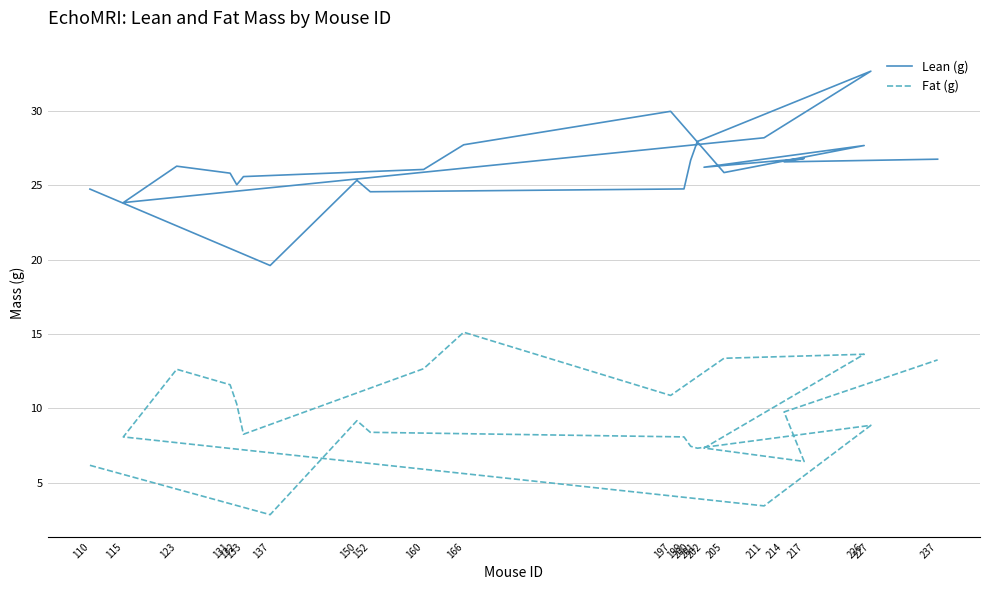

Between 152 and 131, which series saw the biggest shift?

Fat (g)